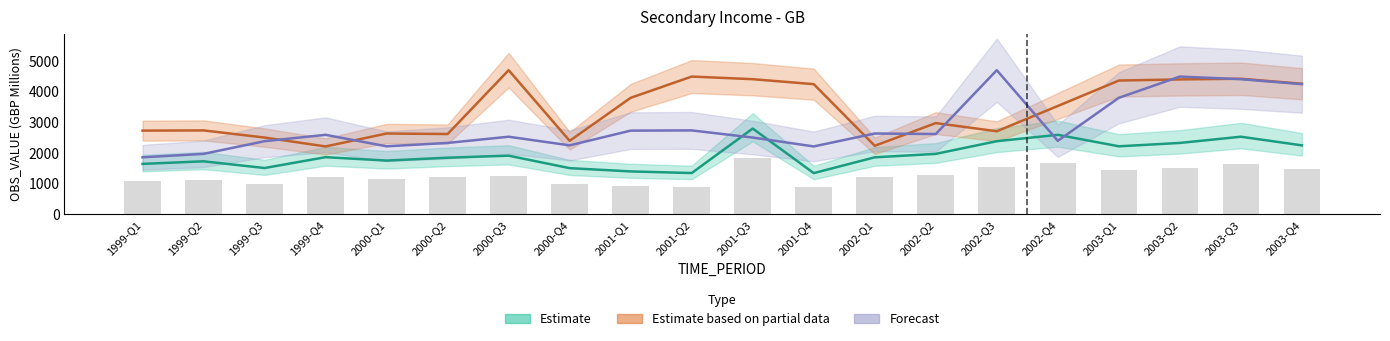

Is the value of Estimate at 2001-Q1 greater than the value of Estimate based on partial data at 2001-Q1?

No